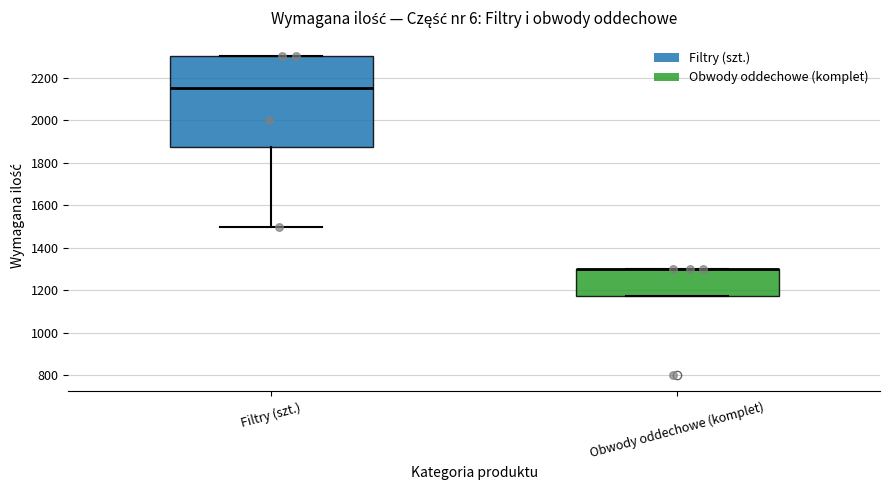

Reading left to right, read every box against the y-axis: the position of its median line, the range the box covers, and the ends of its whiskers. The values are not printed on the chart, so give them approximately, as read against the axis.

Filtry (szt.): median 2160, box 1880 to 2300, whiskers 1500 to 2300
Obwody oddechowe (komplet): median 1300 (drawn on the box's upper edge), box 1180 to 1300, whiskers 1180 to 1300